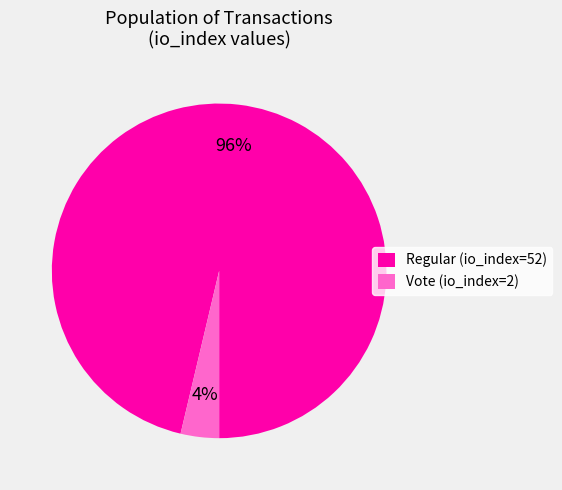

To the nearest percent, what percentage of the pie is Vote (io_index=2)?

4%